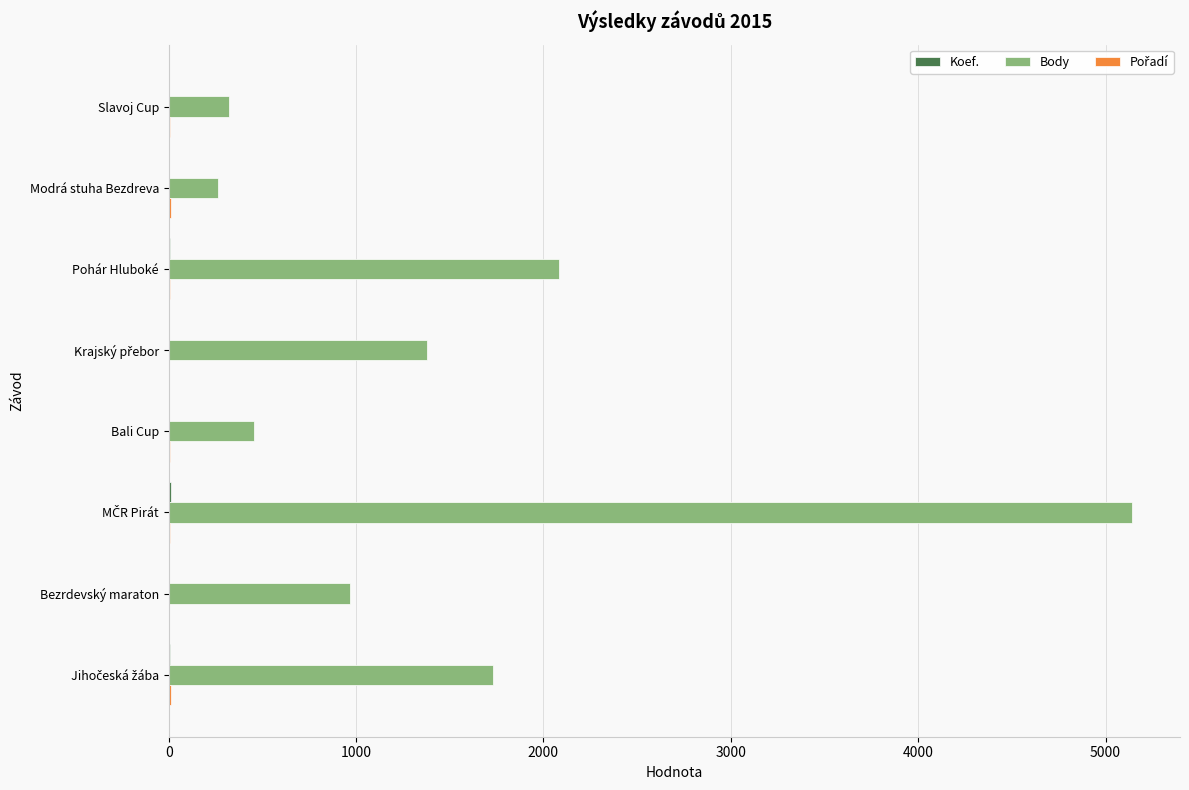

The value of Body at Pohár Hluboké is 2081. True or false?

True